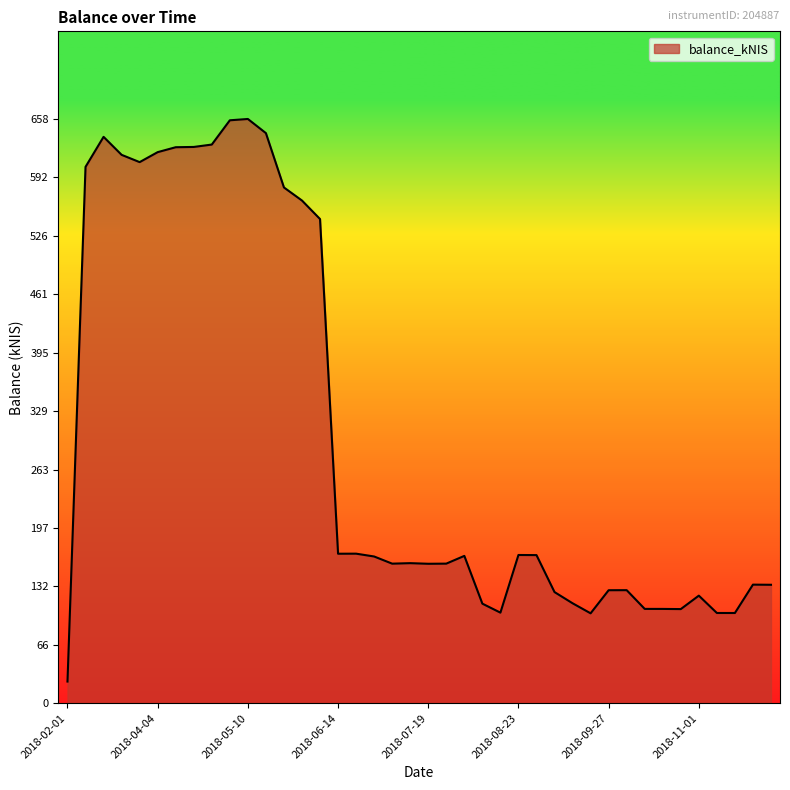

What is the maximum value shown in the chart?

658.0